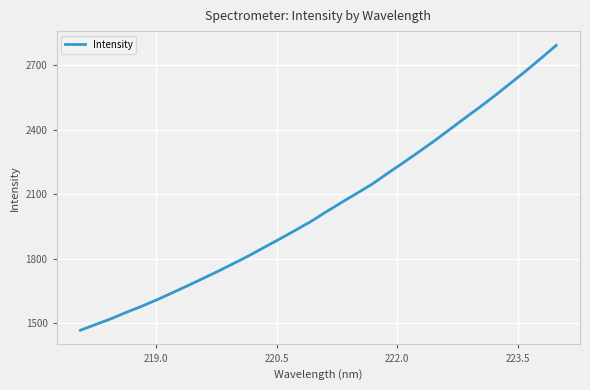

True or false: the data has more than 2 interior local peaks.

False